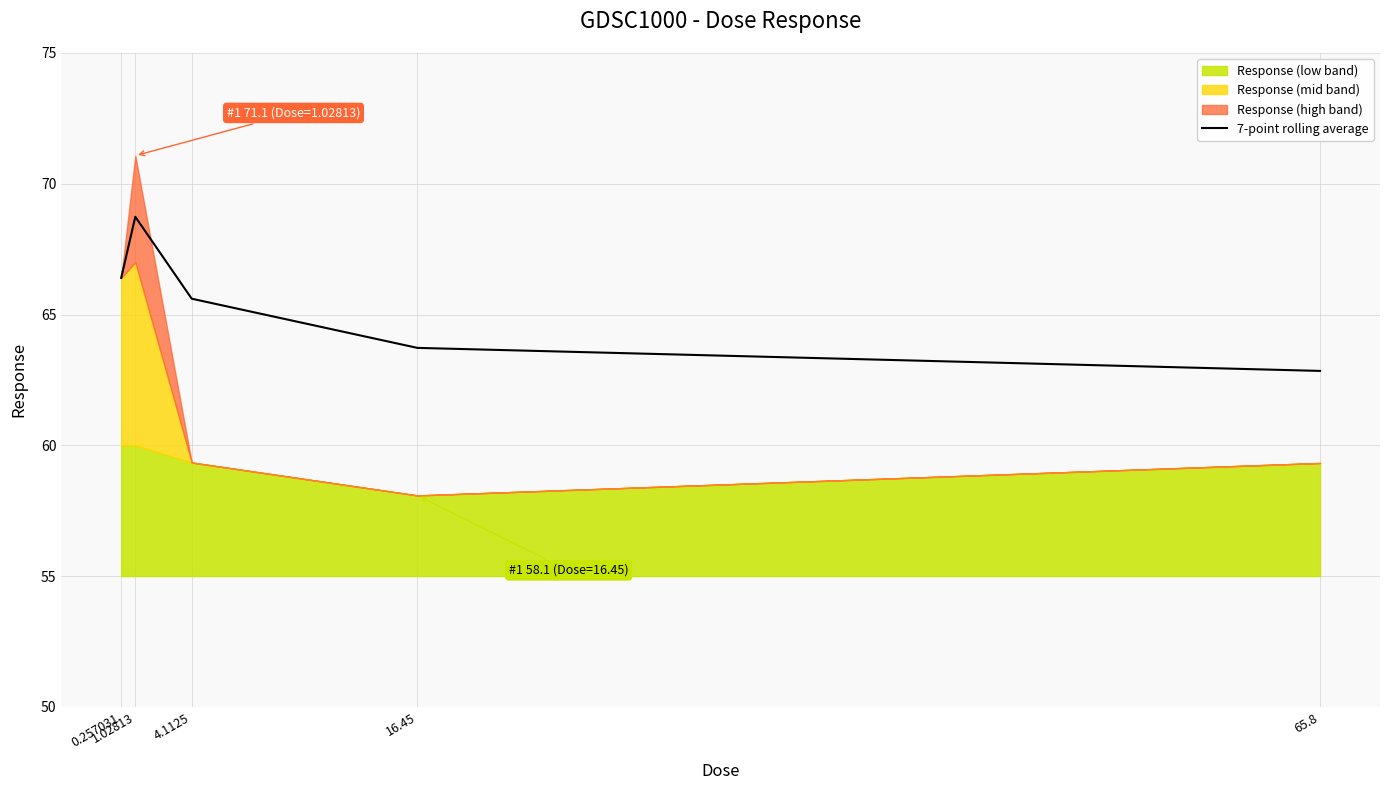

Rank the categories by value from highest to lowest.

1.02813, 0.257031, 4.1125, 16.45, 65.8